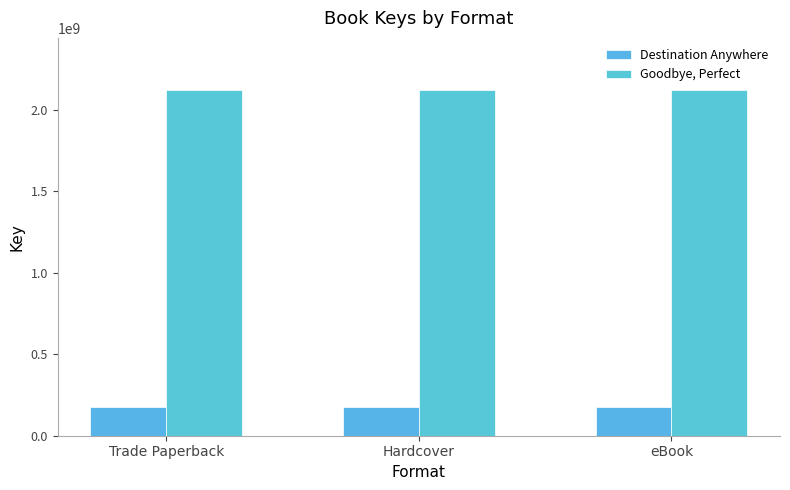

Which label corresponds to the smallest value in the chart?

Trade Paperback